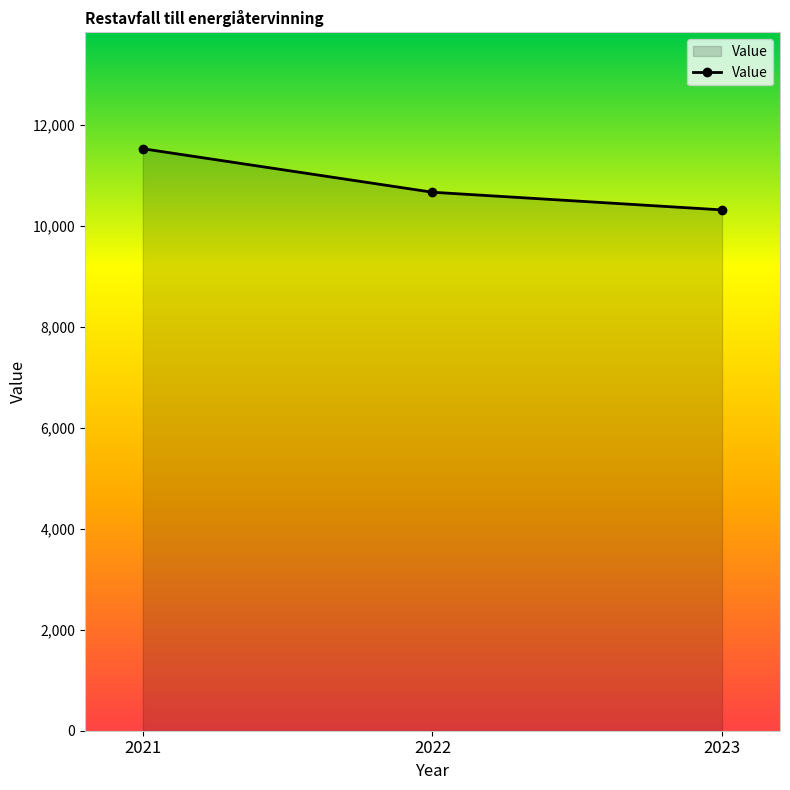

Between 2022 and 2021, which is larger?

2021